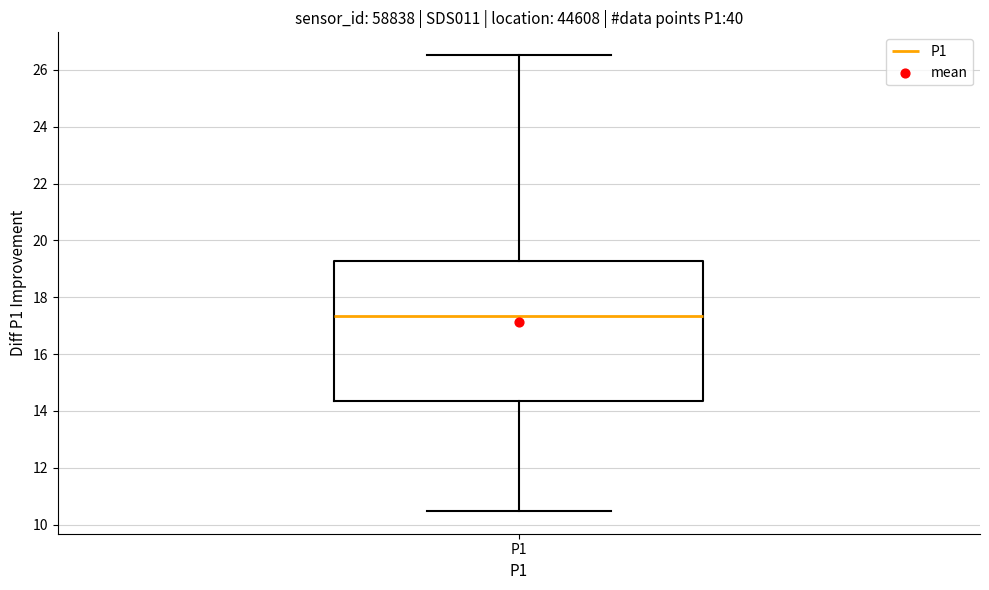

Read this box plot against the y-axis: the position of the median line, the range covered by the box, and the ends of both whiskers. The values are not printed on the chart, so give them approximately, as read against the axis.

median 17.4, box 14.4 to 19.2, whiskers 10.4 to 26.6